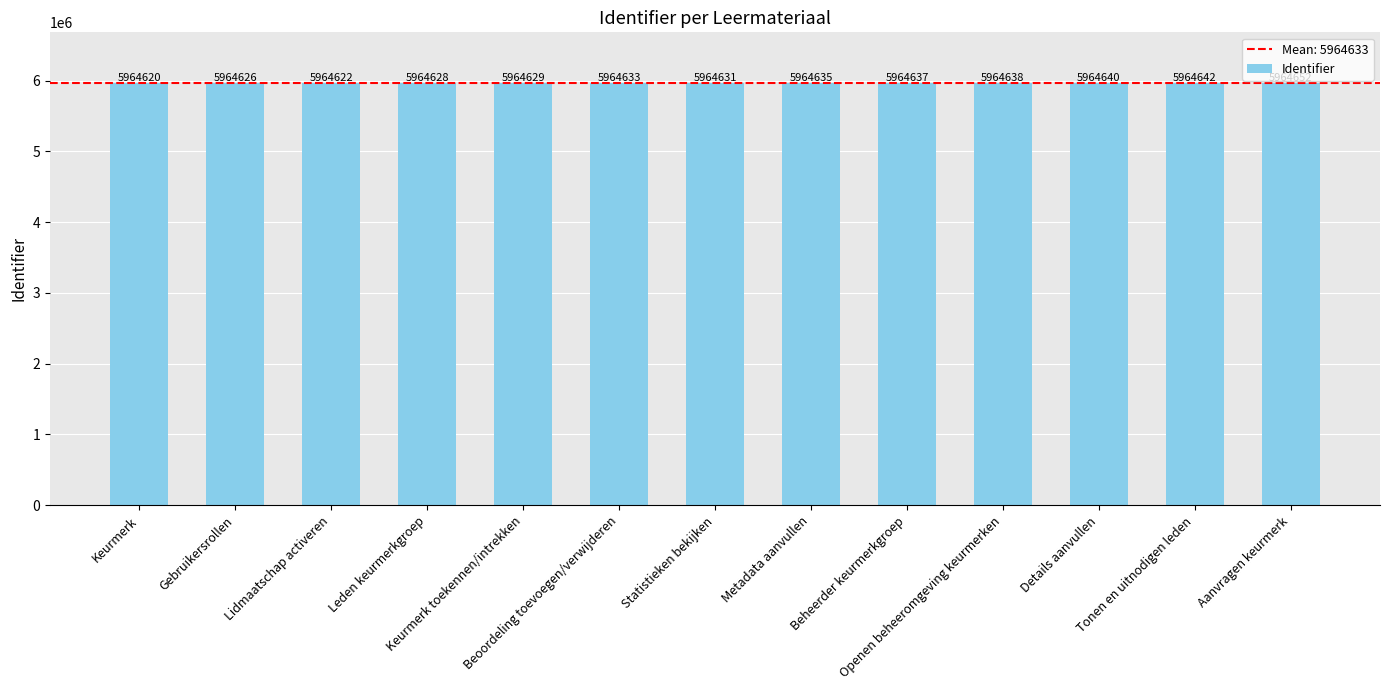

At which label is the value closest to 5964636?

Metadata aanvullen